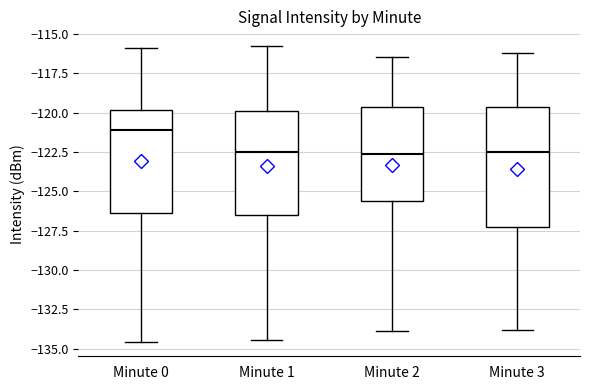

Comparing the boxes themselves (not the whiskers), which one is the tallest?

Minute 3